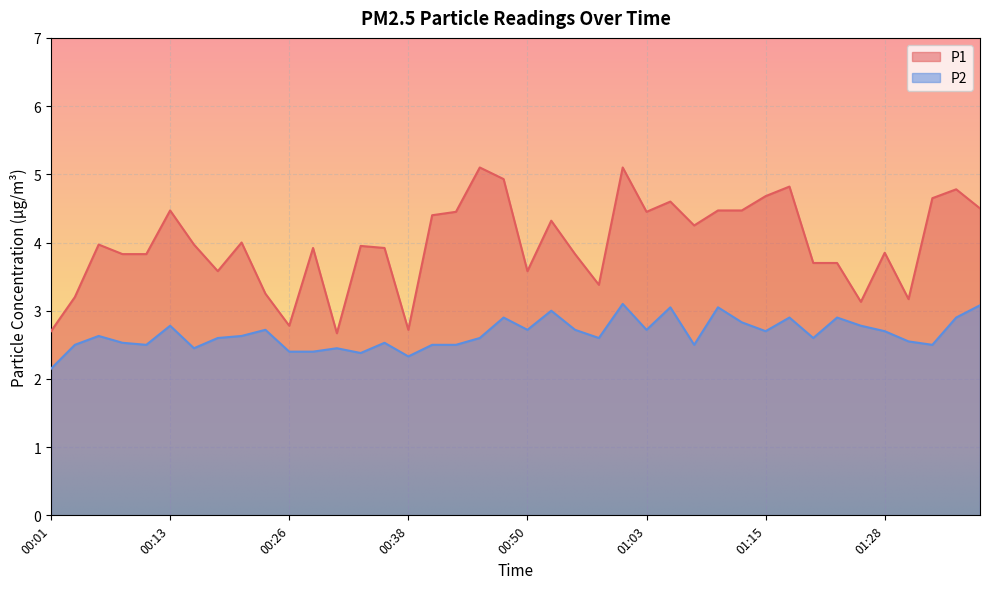

True or false: P2 and P1 intersect in this chart.

False